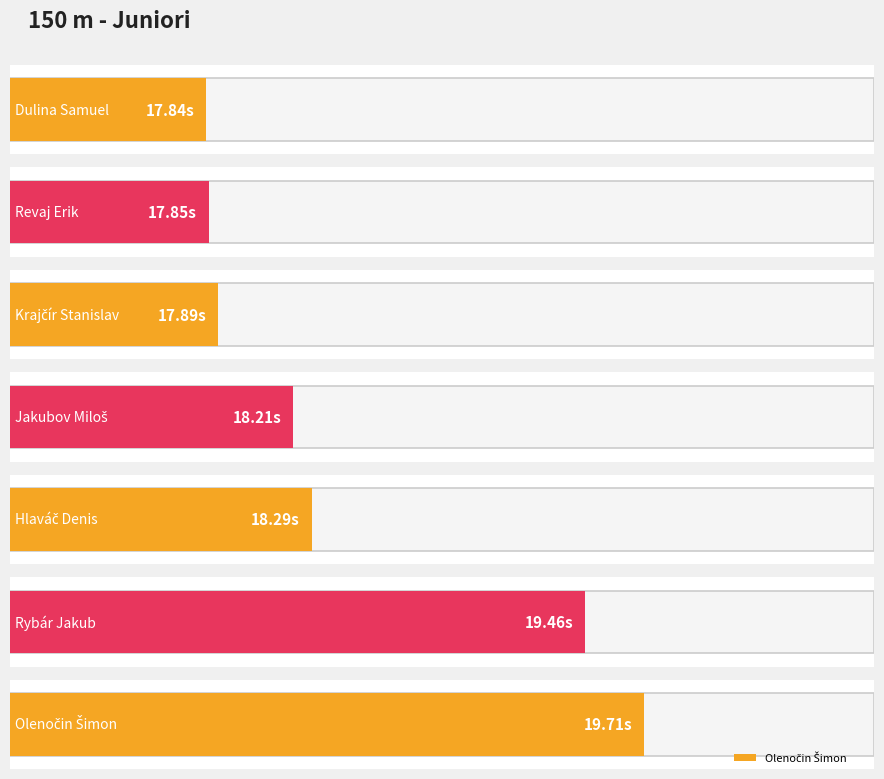

What is the maximum value shown in the chart?

19.7